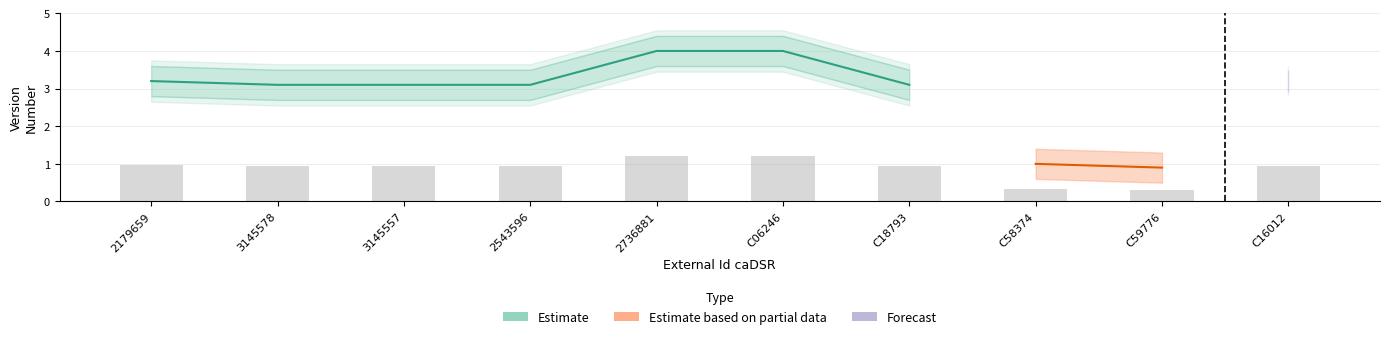

True or false: Estimate has a value of 3.1 at C18793.

True